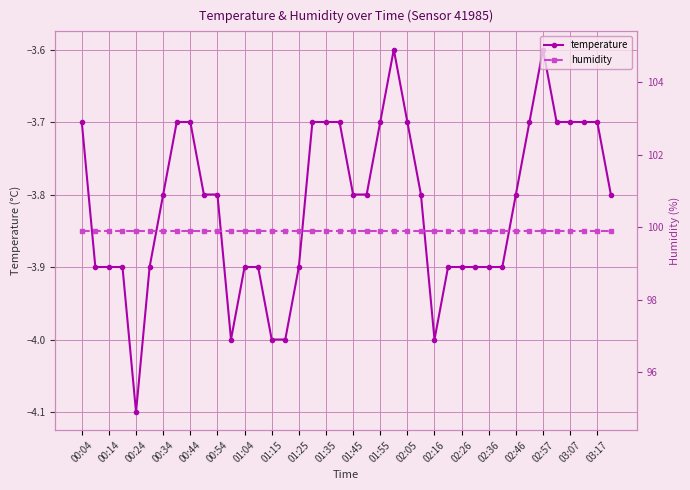

True or false: humidity and temperature intersect in this chart.

False